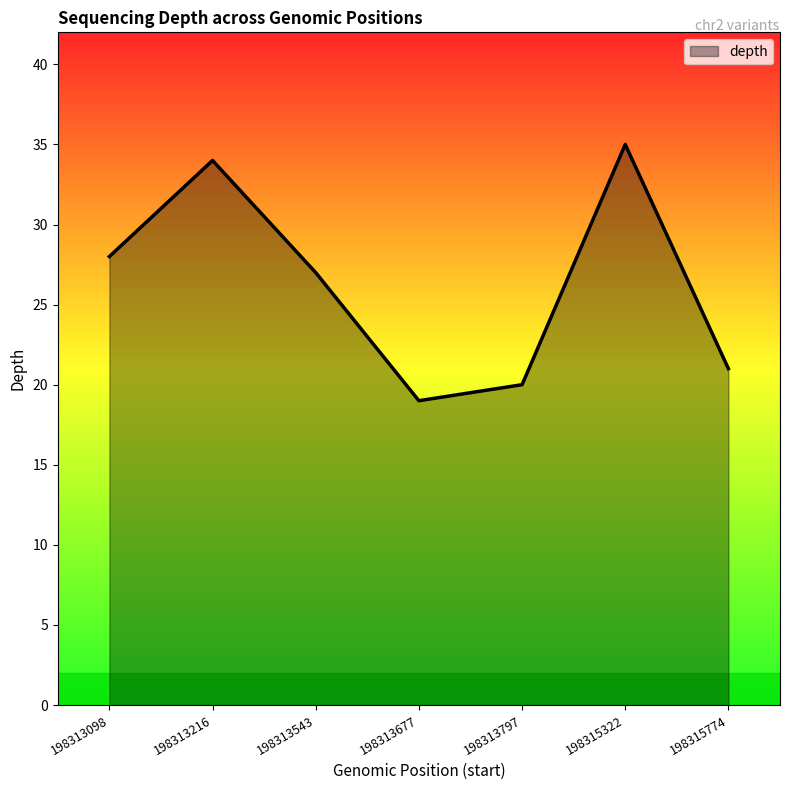

Rank the categories by value from lowest to highest.

198313677, 198313797, 198315774, 198313543, 198313098, 198313216, 198315322